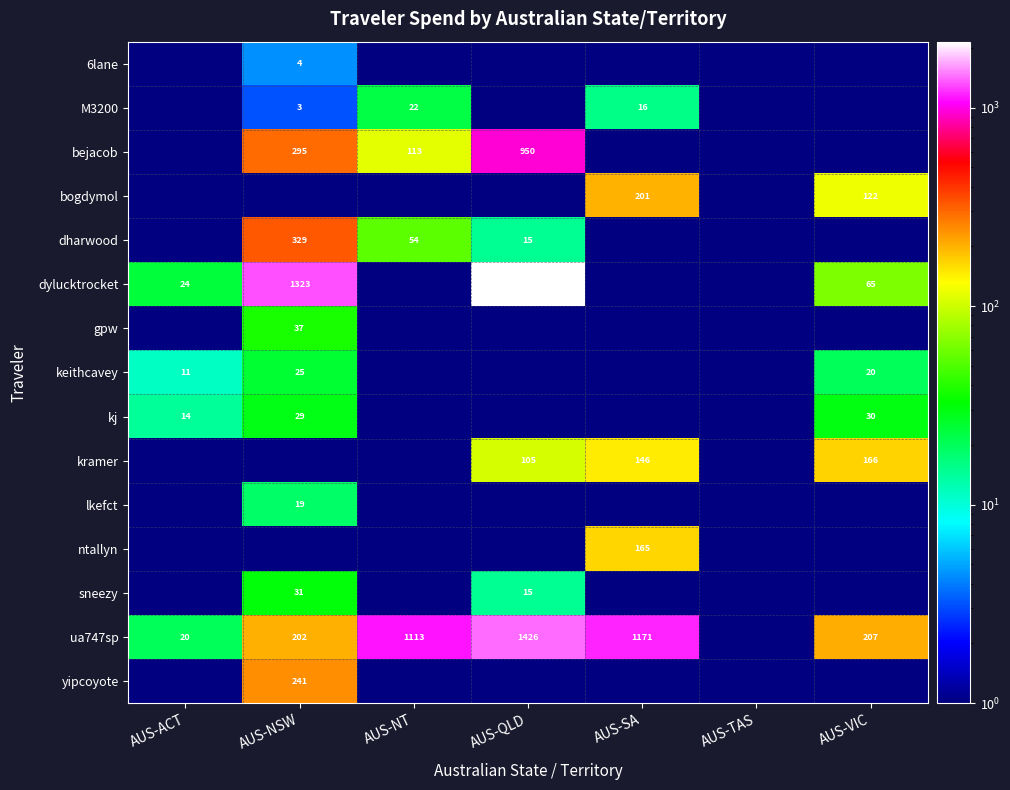

Is it true that yipcoyote equals 430.9 at AUS-NSW?

False